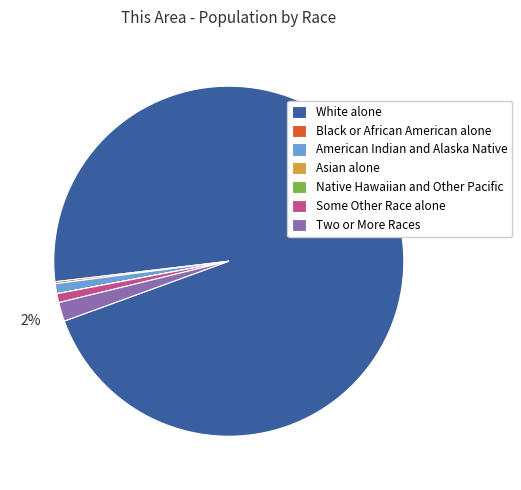

To the nearest percent, what is the average slice percentage?

14%